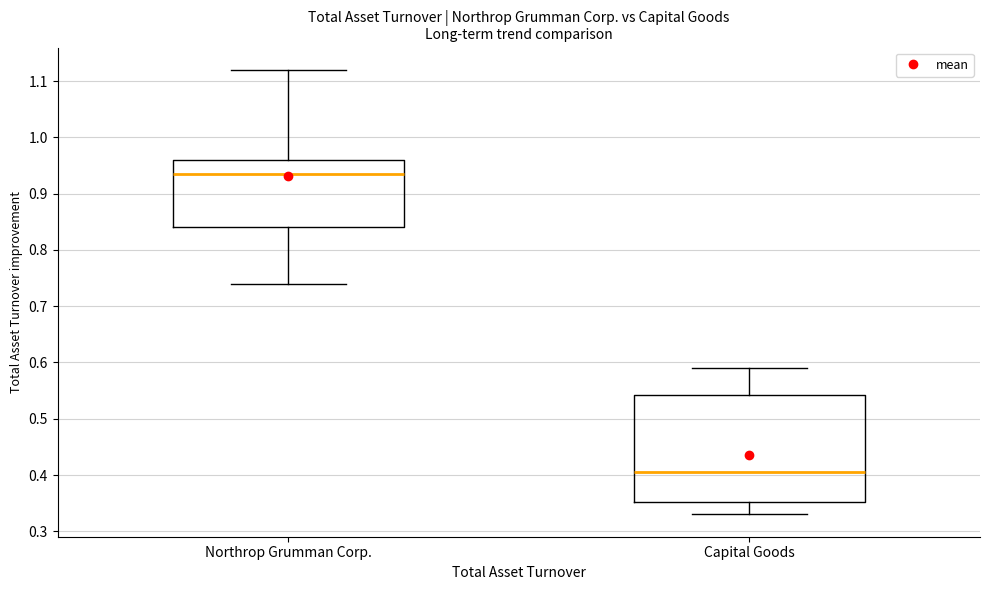

Where is the lower edge of the box for Northrop Grumman Corp. on the y-axis? The values are not printed on the chart, so give them approximately, as read against the axis.

0.84